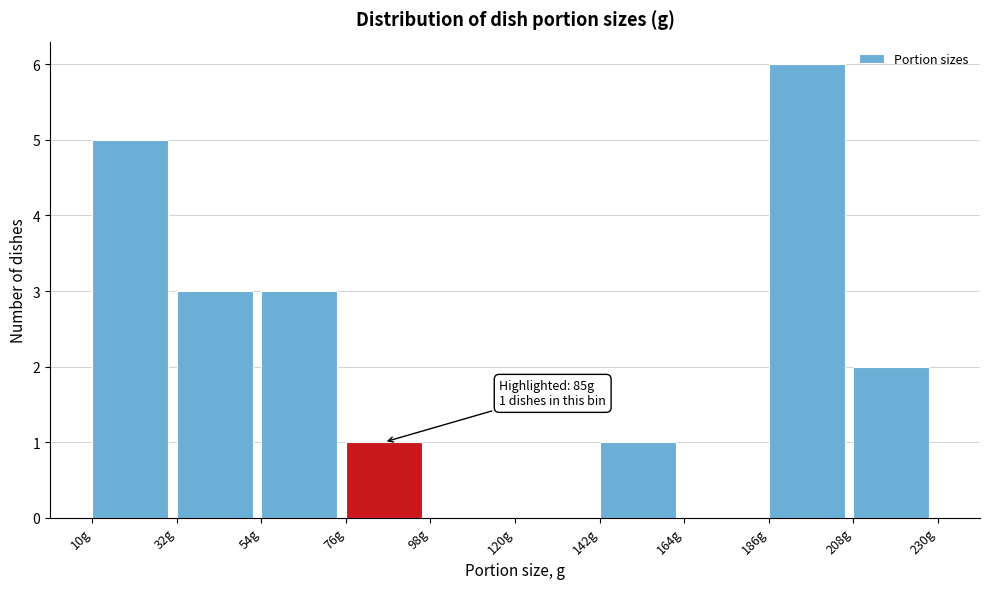

Which range on the x-axis has the tallest bar?

186 to 208